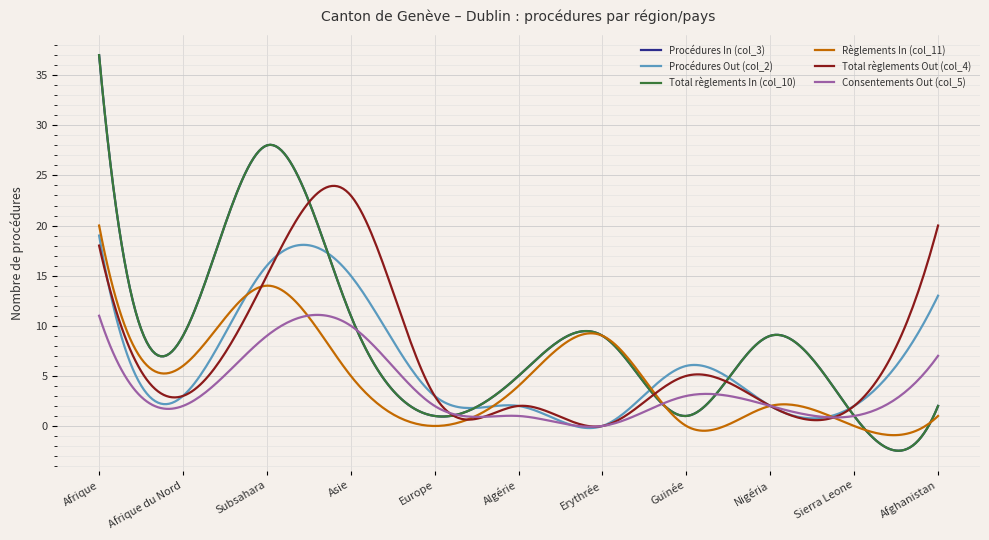

Does the chart display data point markers on the line(s)?

No